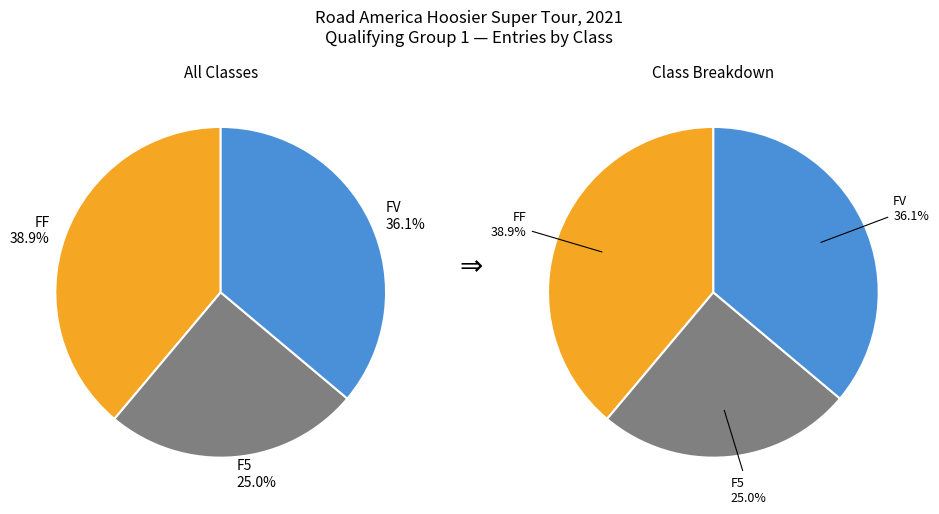

Which slice is the smallest?

F5